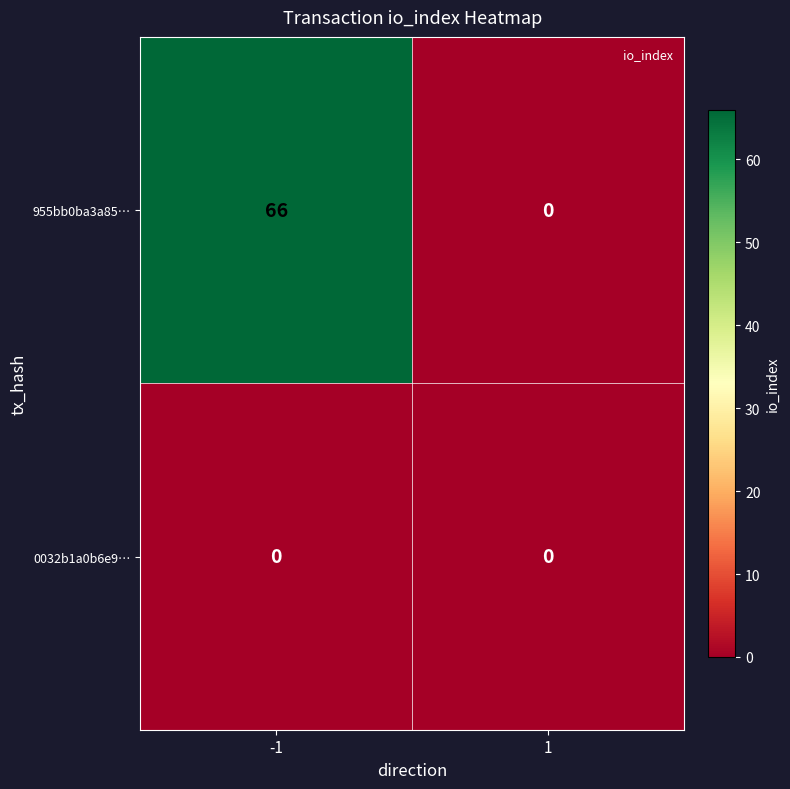

What is the total value across all series at -1?

66